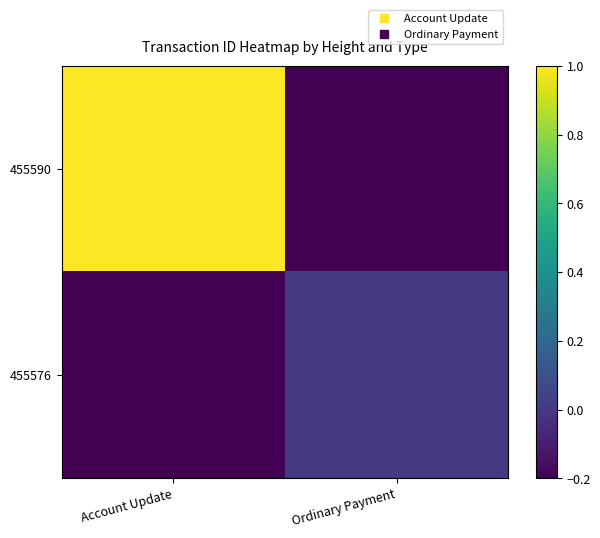

Which series changed the most between Account Update and Ordinary Payment?

455590